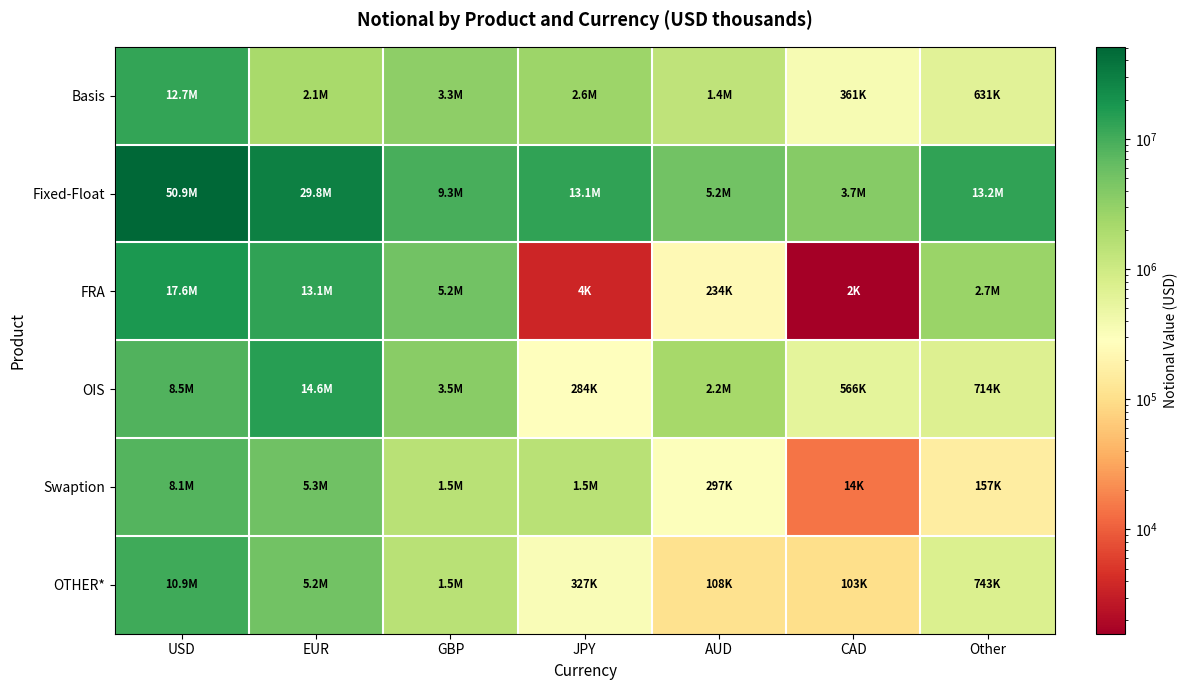

At how many categories does at least one series exceed 42085660?

1